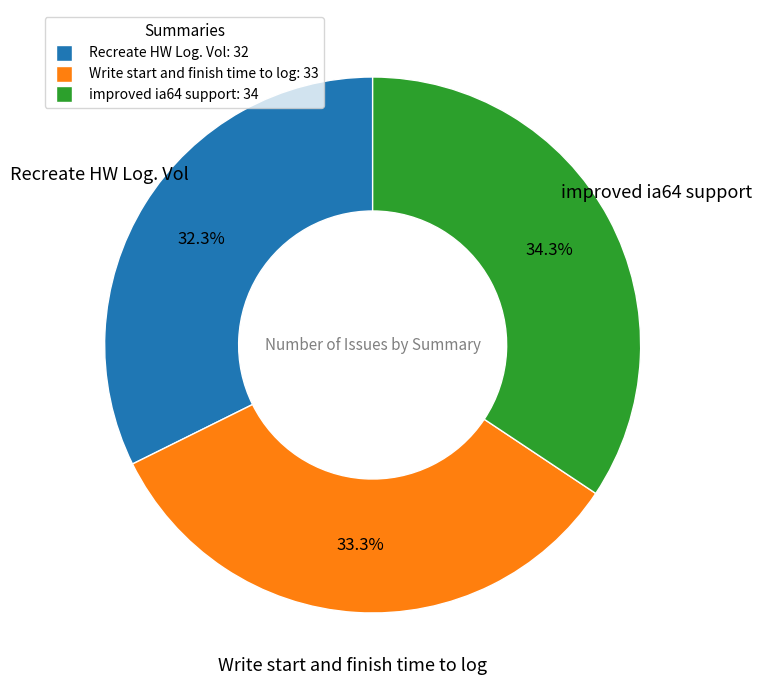

Count the number of slices in the pie.

3